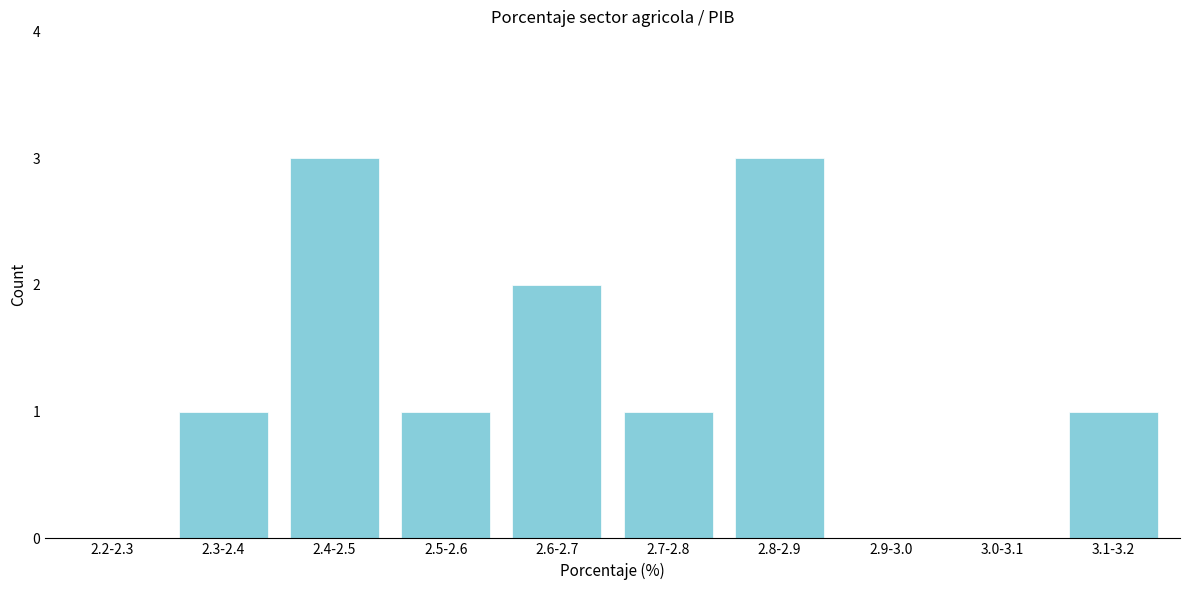

Reading left to right, transcribe all the data shown in this chart.

2.2-2.3=0	2.3-2.4=1	2.4-2.5=3	2.5-2.6=1	2.6-2.7=2	2.7-2.8=1	2.8-2.9=3	2.9-3.0=0	3.0-3.1=0	3.1-3.2=1